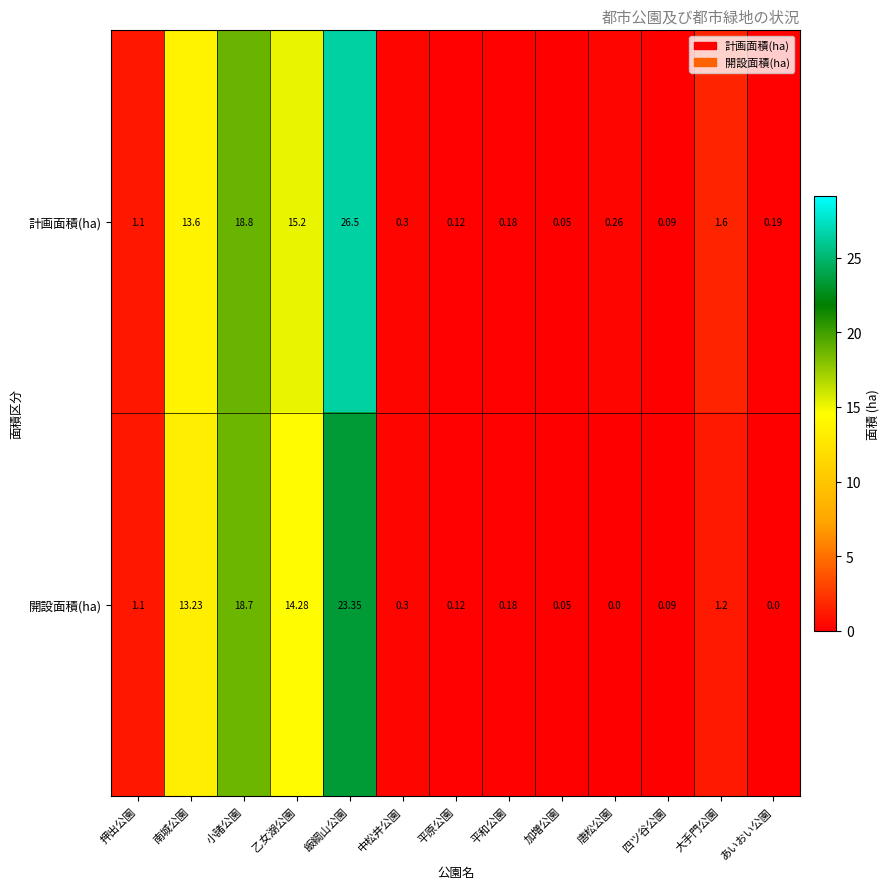

How many categories are shown in the chart?

13